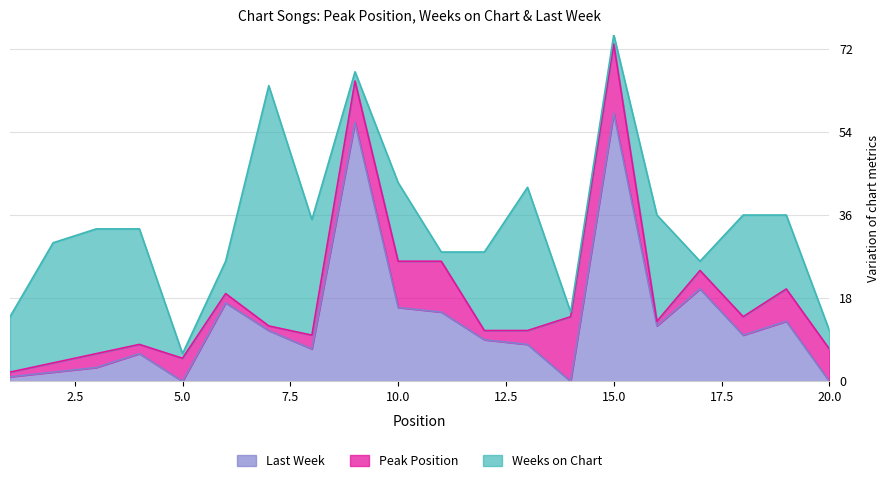

True or false: Weeks on Chart has more than 2 interior local peaks.

True